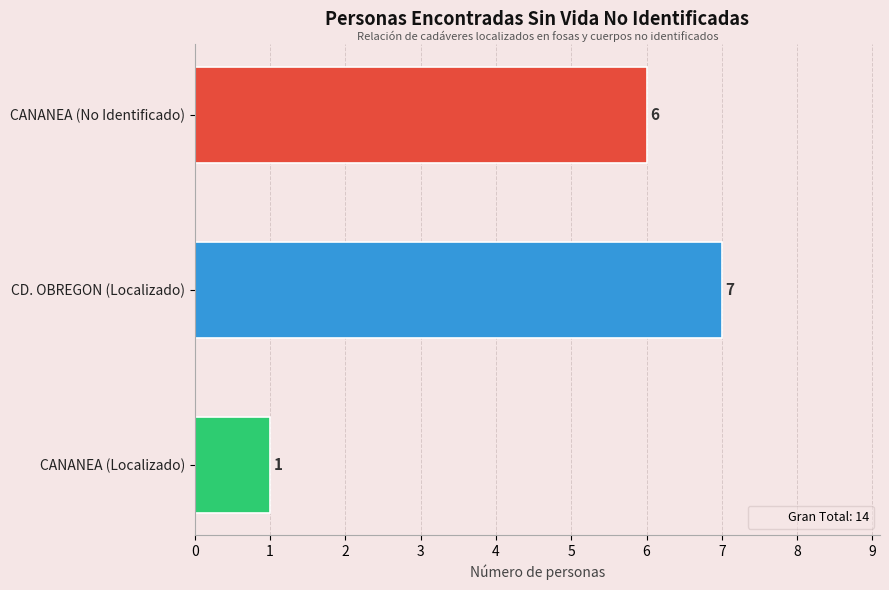

Are the bars grouped side by side (vs. stacked)?

No